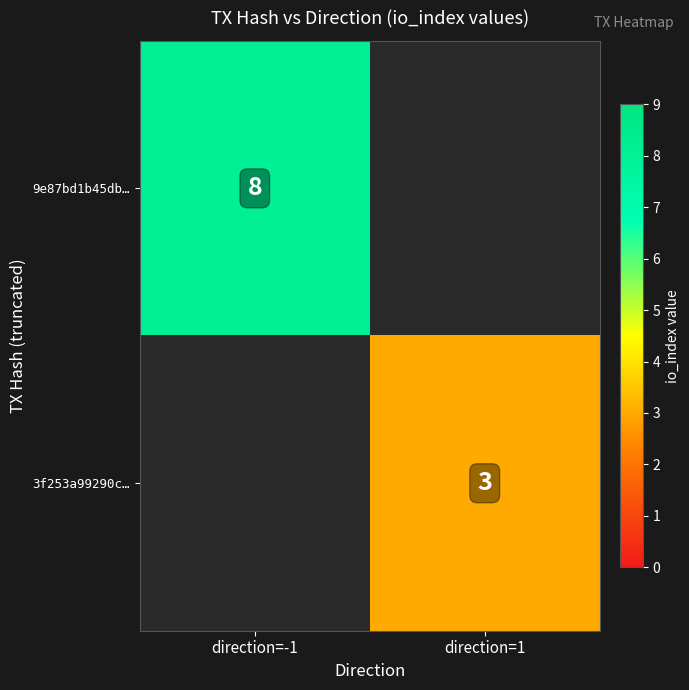

The value of 9e87bd1b45db… at direction=-1 is 8. True or false?

True